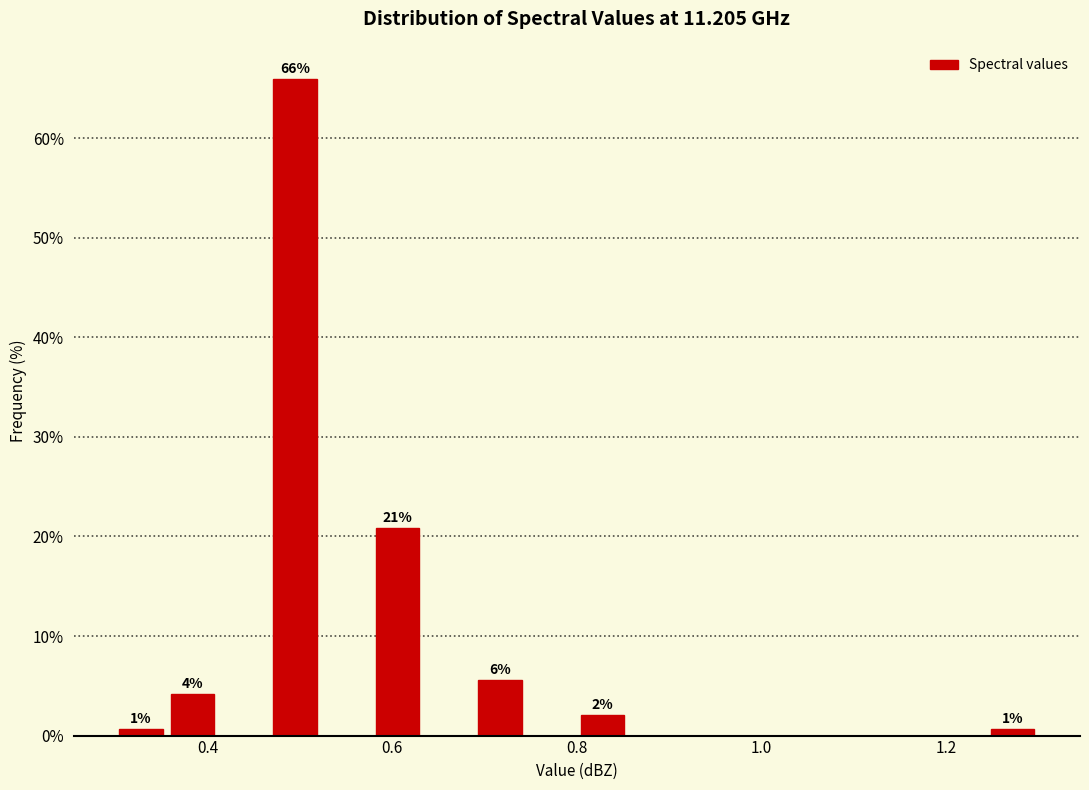

Around what value on the x-axis is the tallest bar? Give the approximate position of its centre, as read against the axis.

0.50